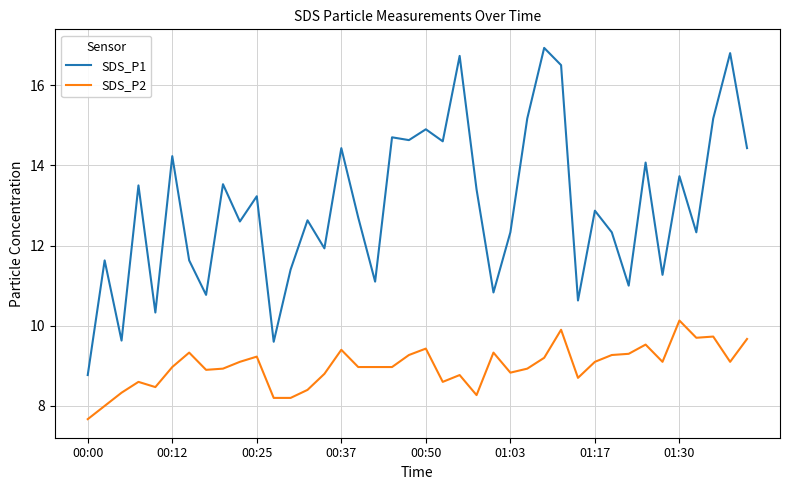

What is the difference between the maximum and minimum values in the SDS_P2 series?

2.5